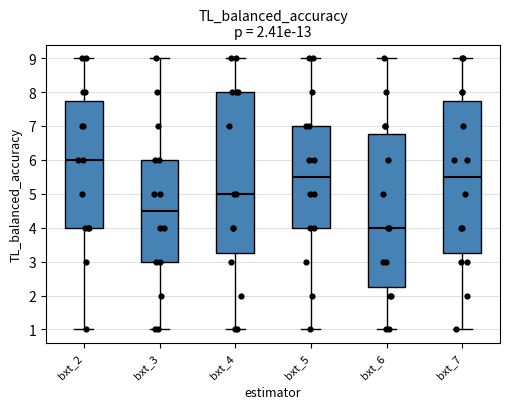

Where does the upper whisker of the box for bxt_5 end on the y-axis? The values are not printed on the chart, so give them approximately, as read against the axis.

9.0